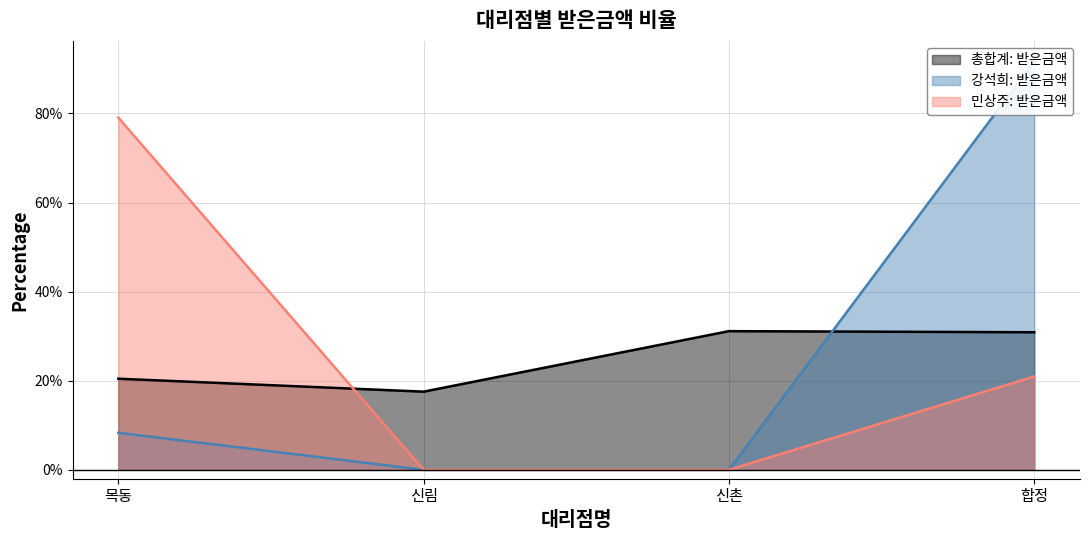

At which label does 강석희: 받은금액 first exceed 8?

목동